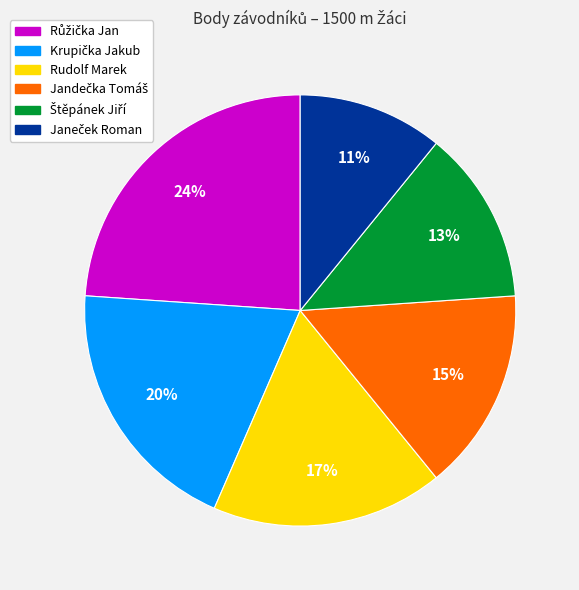

True or false: Rudolf Marek accounts for 31% of the total.

False